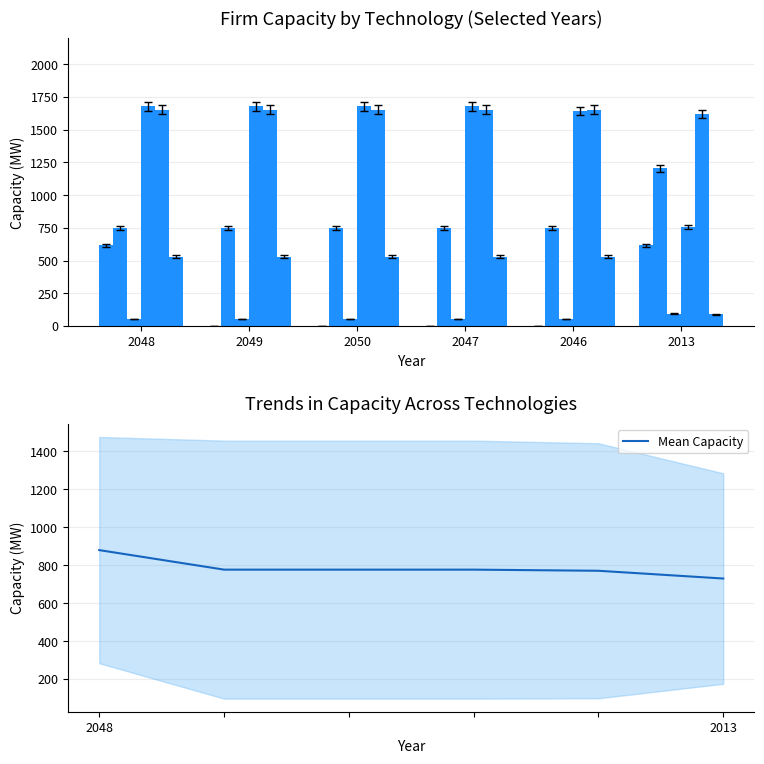

Where is OCGT nearest to the value 74?

2048